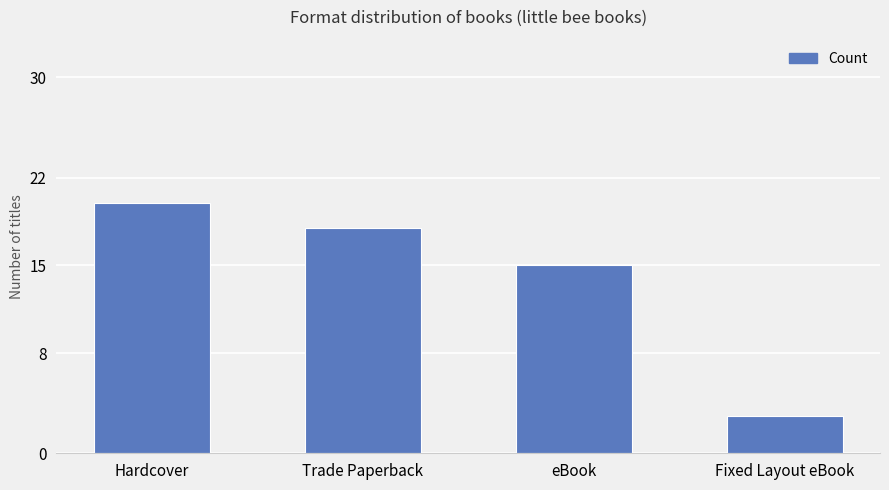

Reading left to right, extract all data points from this chart.

Hardcover=20	Trade Paperback=18	eBook=15	Fixed Layout eBook=3